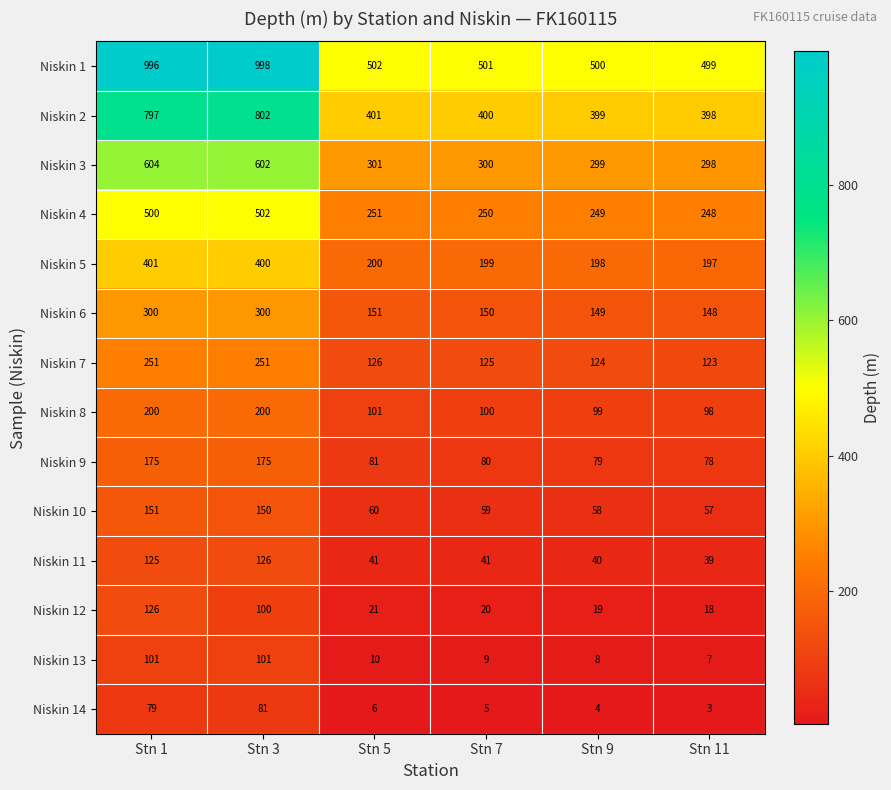

Is the value of Niskin 7 at Stn 7 greater than the value of Niskin 13 at Stn 3?

Yes